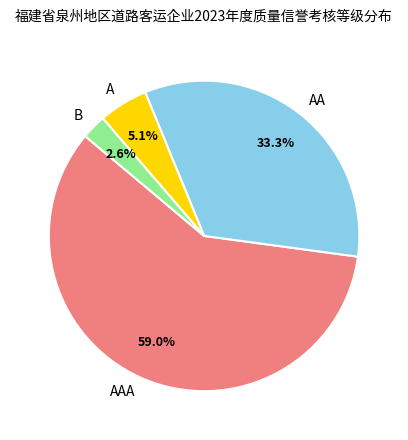

Is it true that AAA is 59% of the pie?

True